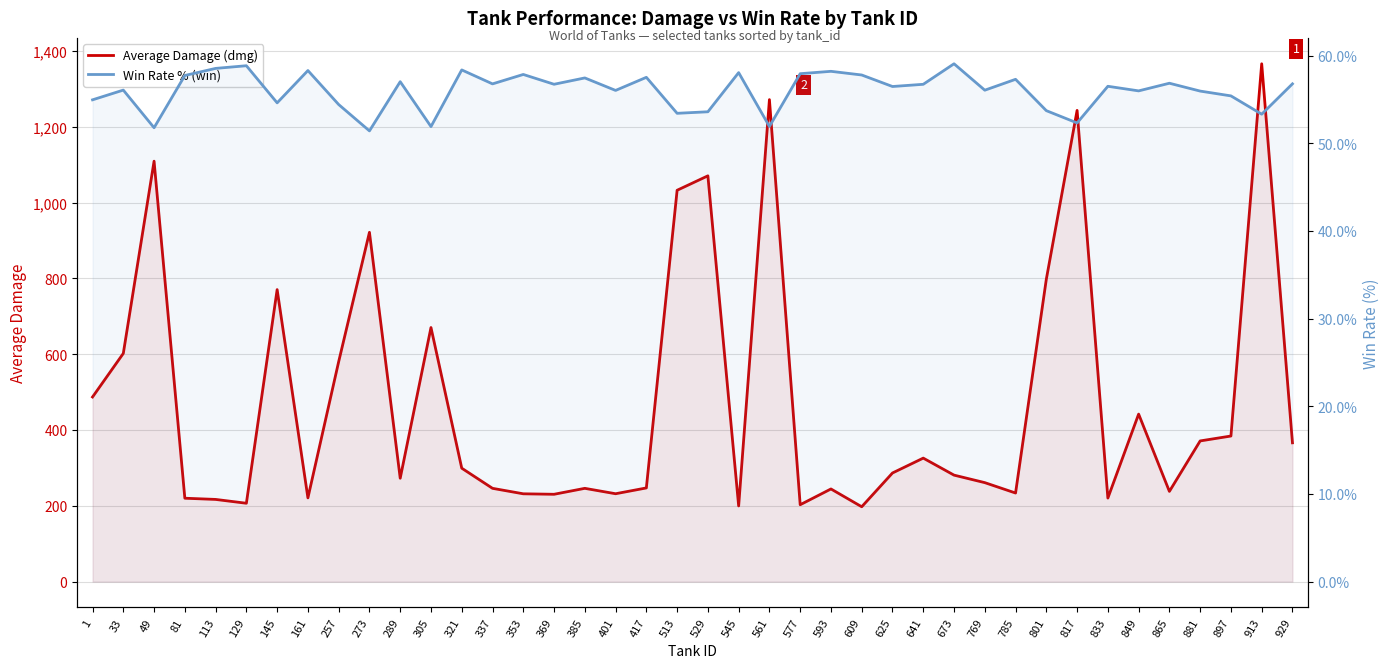

How many interior local peaks does the Average Damage (dmg) series have?

12